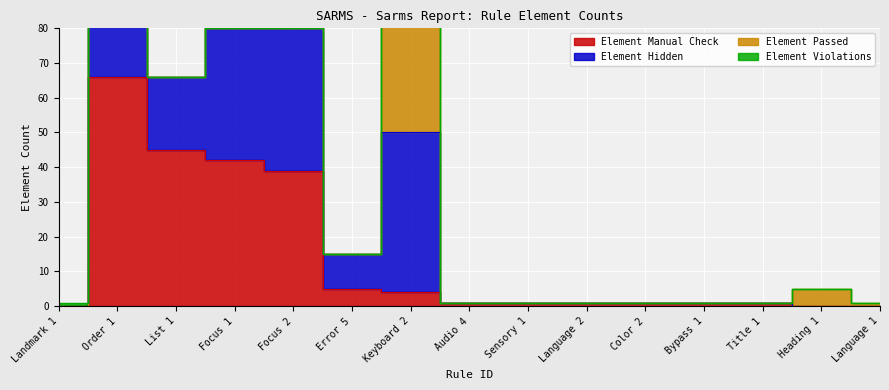

Rank the categories by Element Manual Check value from highest to lowest.

Order 1, List 1, Focus 1, Focus 2, Error 5, Keyboard 2, Audio 4, Sensory 1, Language 2, Color 2, Bypass 1, Title 1, Landmark 1, Heading 1, Language 1